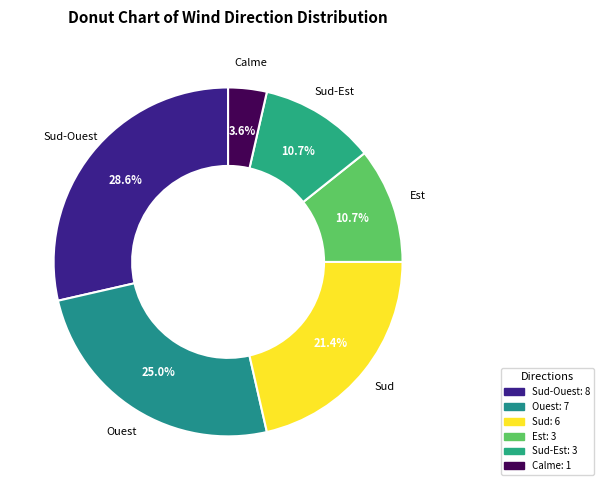

Which slice is the smallest?

Calme